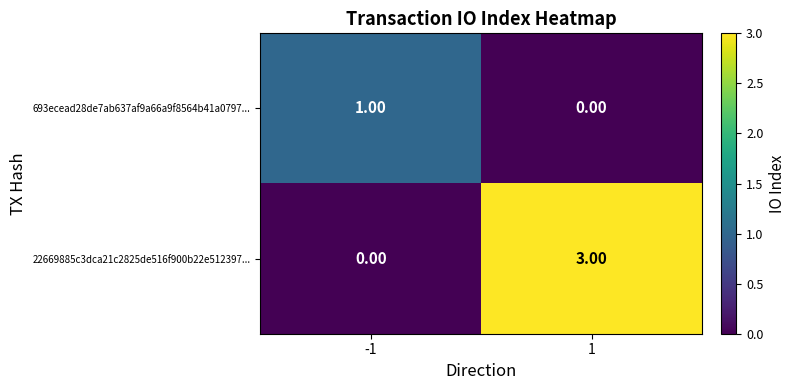

At -1, list the series in order from largest to smallest.

693ecead28de7ab637af9a66a9f8564b41a0797..., 22669885c3dca21c2825de516f900b22e512397...